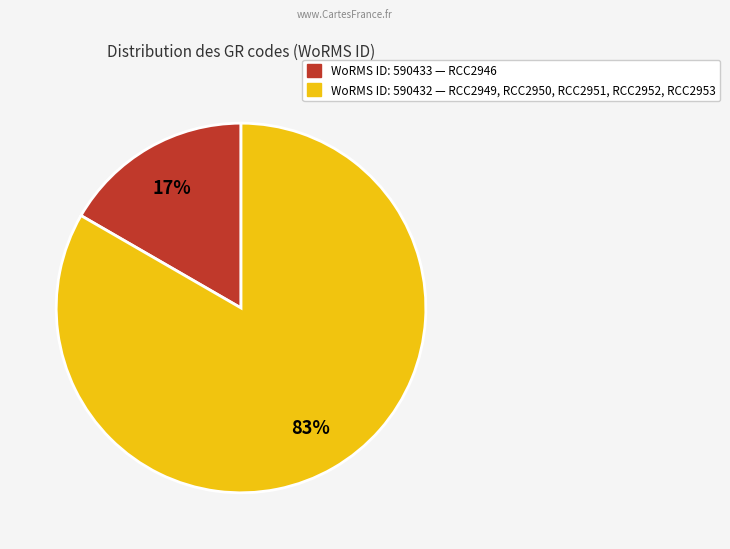

Does any single category account for the majority?

Yes